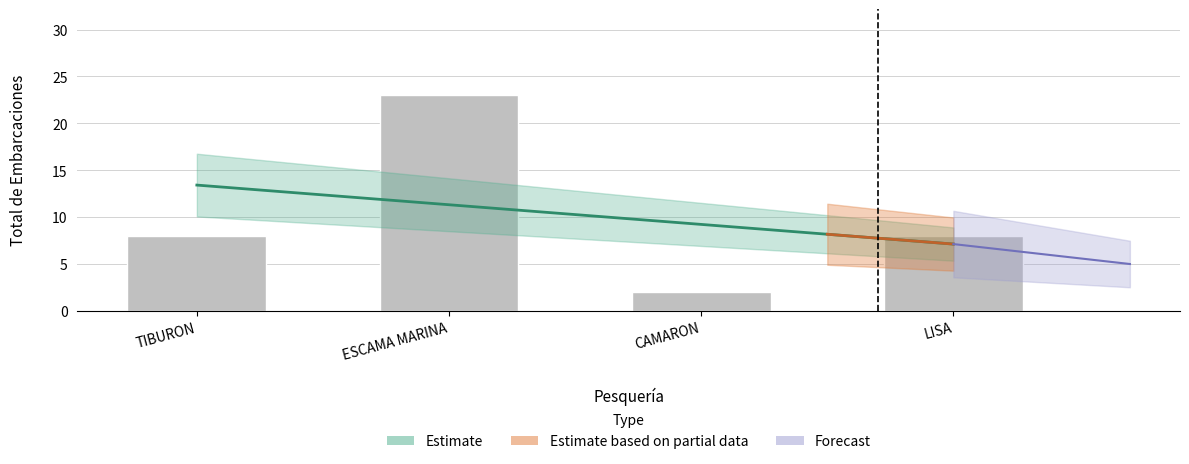

Between LISA (PEZ SOL) and TIBURON, which is larger?

TIBURON